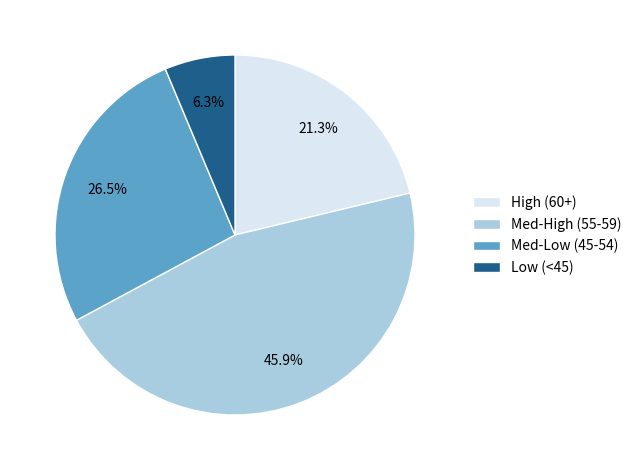

How many segments does this pie chart have?

4